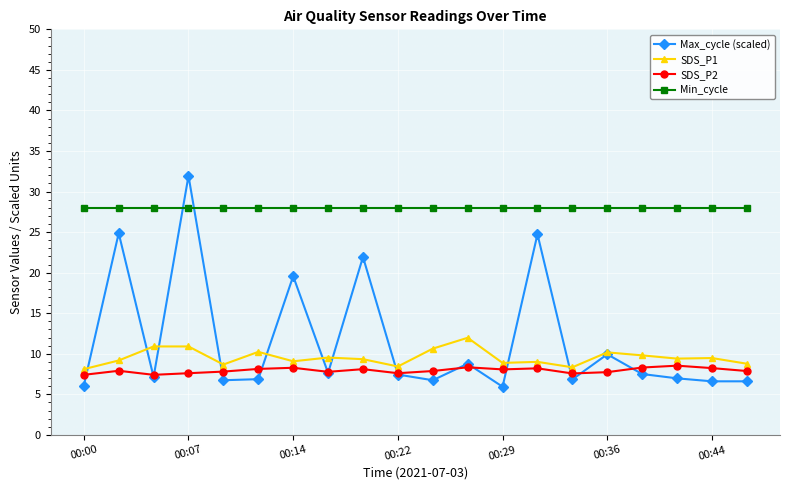

True or false: SDS_P1 and SDS_P2 cross at least once.

False